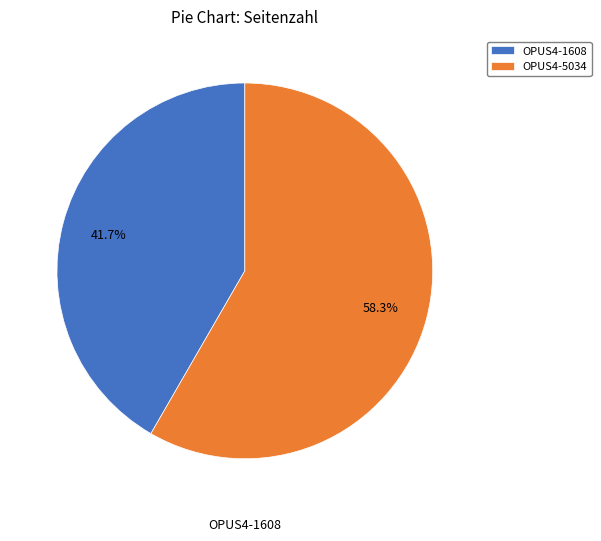

How many slices are in this pie chart?

2